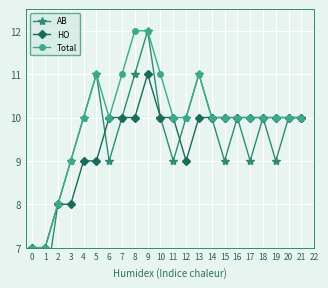

At which label does HO first exceed 10?

9